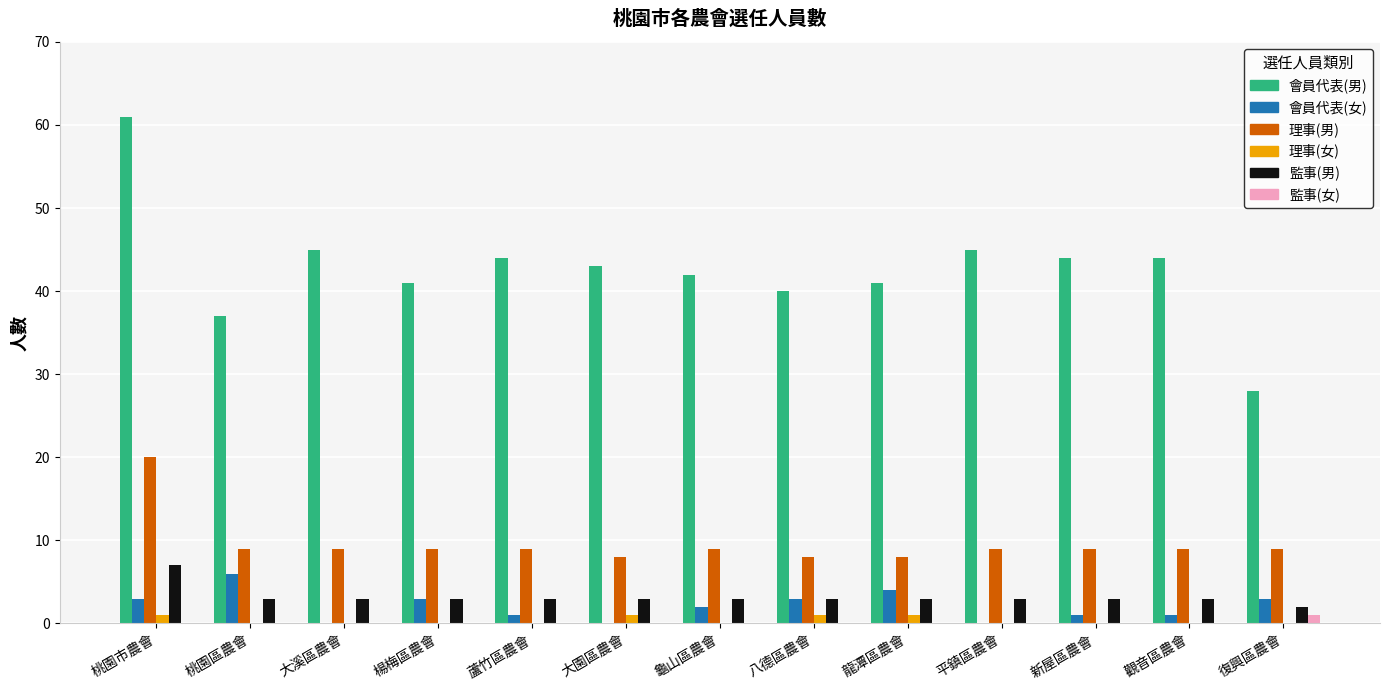

Reading left to right, what are all the values shown in this chart?

會員代表(男): 桃園市農會=61	桃園區農會=37	大溪區農會=45	楊梅區農會=41	蘆竹區農會=44	大園區農會=43	龜山區農會=42	八德區農會=40	龍潭區農會=41	平鎮區農會=45	新屋區農會=44	觀音區農會=44	復興區農會=28
會員代表(女): 桃園市農會=3	桃園區農會=6	大溪區農會=0	楊梅區農會=3	蘆竹區農會=1	大園區農會=0	龜山區農會=2	八德區農會=3	龍潭區農會=4	平鎮區農會=0	新屋區農會=1	觀音區農會=1	復興區農會=3
理事(男): 桃園市農會=20	桃園區農會=9	大溪區農會=9	楊梅區農會=9	蘆竹區農會=9	大園區農會=8	龜山區農會=9	八德區農會=8	龍潭區農會=8	平鎮區農會=9	新屋區農會=9	觀音區農會=9	復興區農會=9
理事(女): 桃園市農會=1	桃園區農會=0	大溪區農會=0	楊梅區農會=0	蘆竹區農會=0	大園區農會=1	龜山區農會=0	八德區農會=1	龍潭區農會=1	平鎮區農會=0	新屋區農會=0	觀音區農會=0	復興區農會=0
監事(男): 桃園市農會=7	桃園區農會=3	大溪區農會=3	楊梅區農會=3	蘆竹區農會=3	大園區農會=3	龜山區農會=3	八德區農會=3	龍潭區農會=3	平鎮區農會=3	新屋區農會=3	觀音區農會=3	復興區農會=2
監事(女): 桃園市農會=0	桃園區農會=0	大溪區農會=0	楊梅區農會=0	蘆竹區農會=0	大園區農會=0	龜山區農會=0	八德區農會=0	龍潭區農會=0	平鎮區農會=0	新屋區農會=0	觀音區農會=0	復興區農會=1